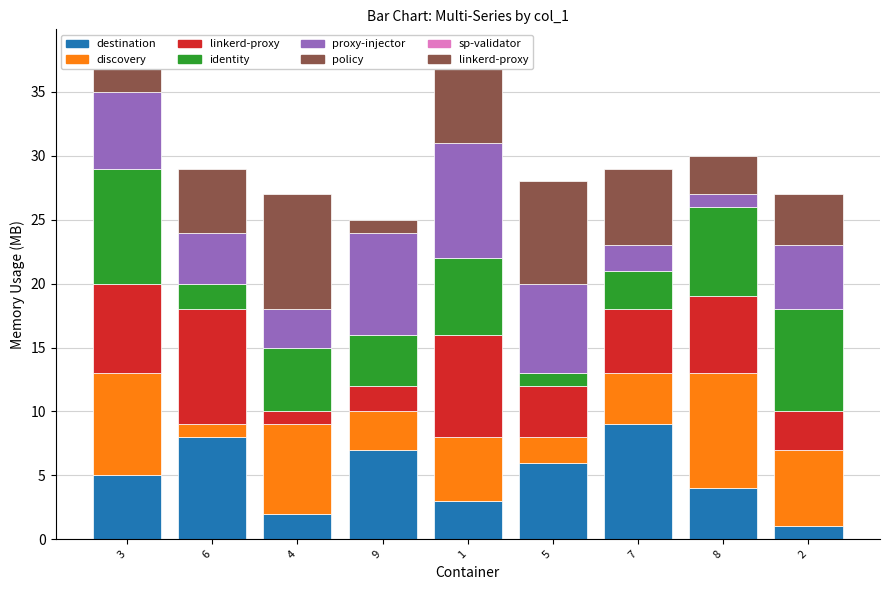

At which label does destination reach its peak?

7